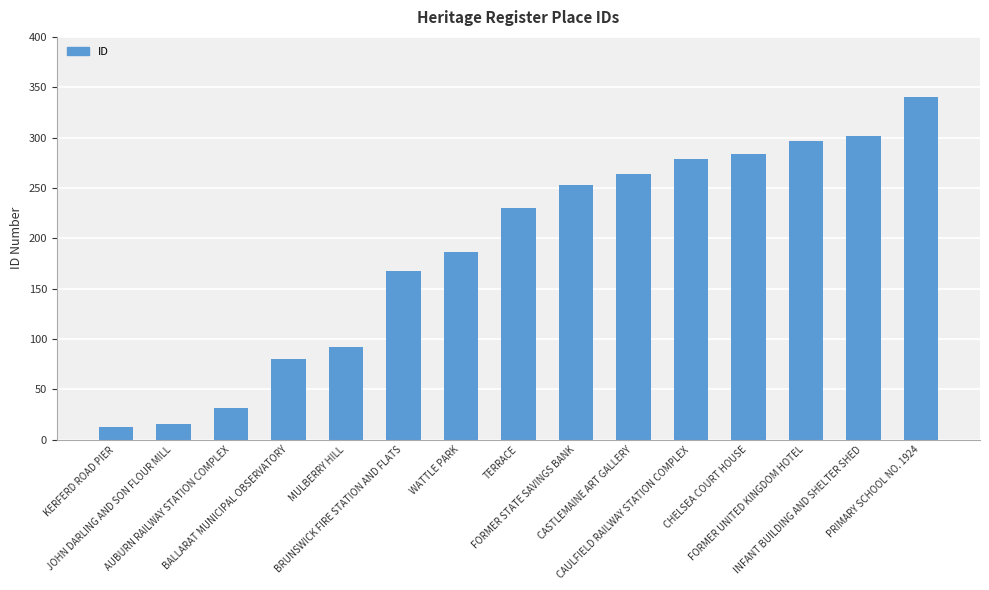

The value at CASTLEMAINE ART GALLERY is 264. True or false?

True